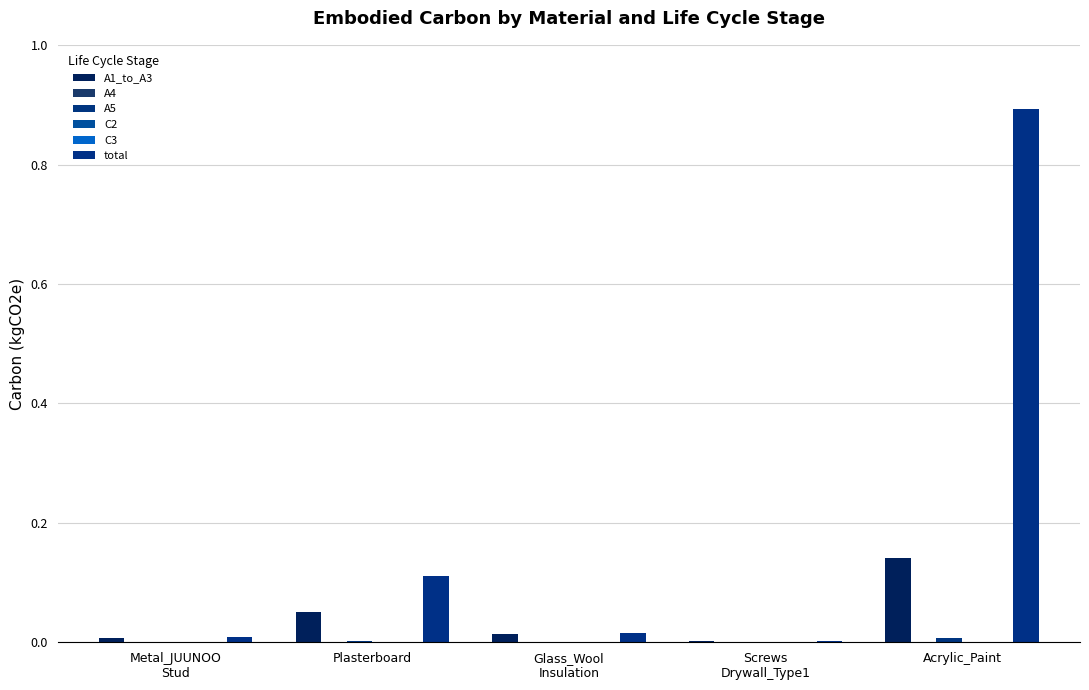

Reading left to right, transcribe all the data shown in this chart.

A1_to_A3: Metal_JUUNOO
Stud=0.0	Plasterboard=0.1	Glass_Wool
Insulation=0.0	Screws
Drywall_Type1=0.0	Acrylic_Paint=0.1
A4: Metal_JUUNOO
Stud=0.0	Plasterboard=0.0	Glass_Wool
Insulation=0.0	Screws
Drywall_Type1=0.0	Acrylic_Paint=0.0
A5: Metal_JUUNOO
Stud=0.0	Plasterboard=0.0	Glass_Wool
Insulation=0.0	Screws
Drywall_Type1=0.0	Acrylic_Paint=0.0
C2: Metal_JUUNOO
Stud=0.0	Plasterboard=0.0	Glass_Wool
Insulation=0.0	Screws
Drywall_Type1=0.0	Acrylic_Paint=0.0
C3: Metal_JUUNOO
Stud=0.0	Plasterboard=0.0	Glass_Wool
Insulation=0.0	Screws
Drywall_Type1=0.0	Acrylic_Paint=0.0
total: Metal_JUUNOO
Stud=0.0	Plasterboard=0.1	Glass_Wool
Insulation=0.0	Screws
Drywall_Type1=0.0	Acrylic_Paint=0.9